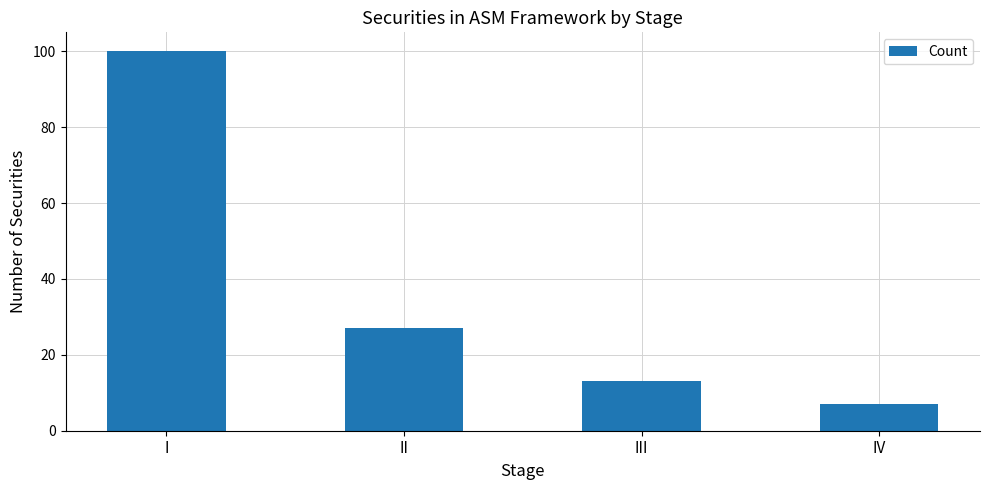

What is the change in value from I to IV?

-93